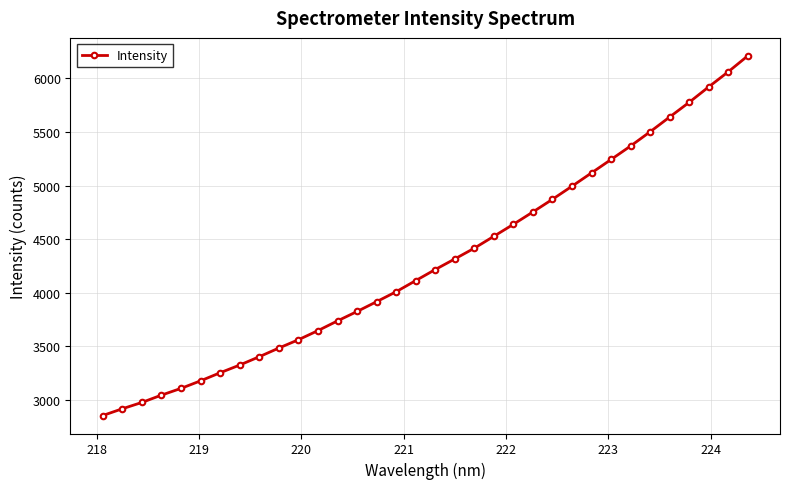

What is the value of the 16th point from the left?

4009.7